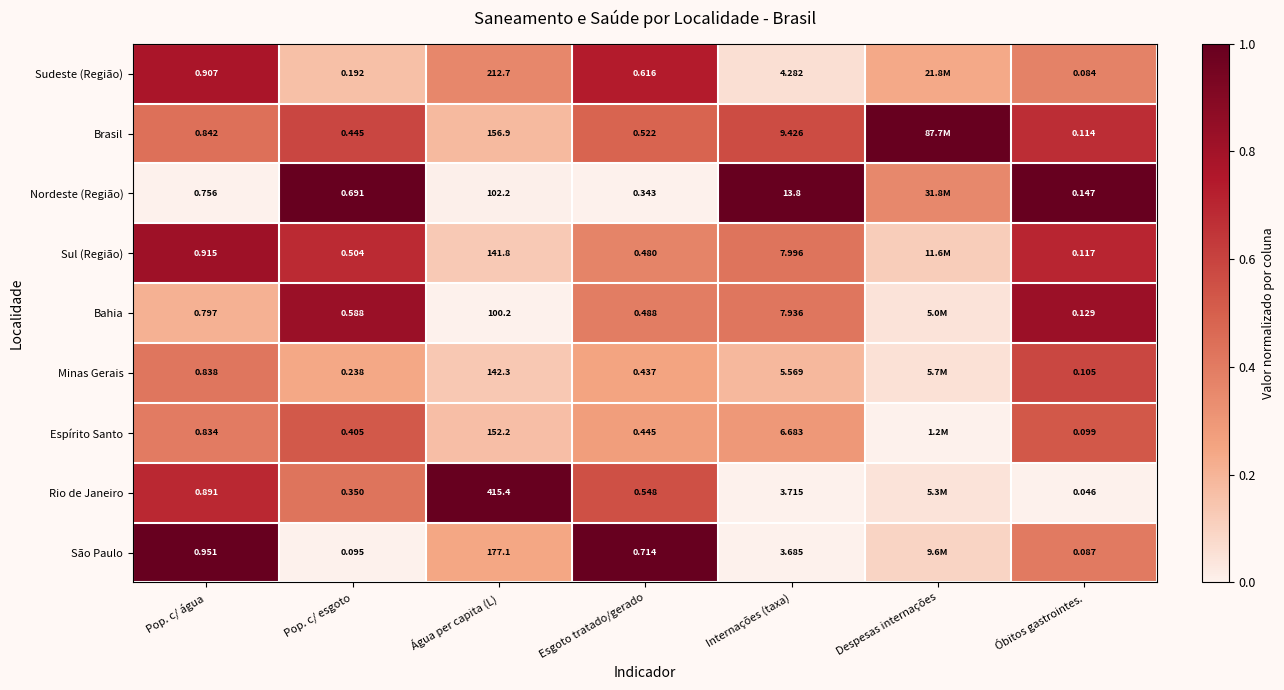

Which series changed the most between Água per capita (L) and Esgoto tratado/gerado?

Rio de Janeiro